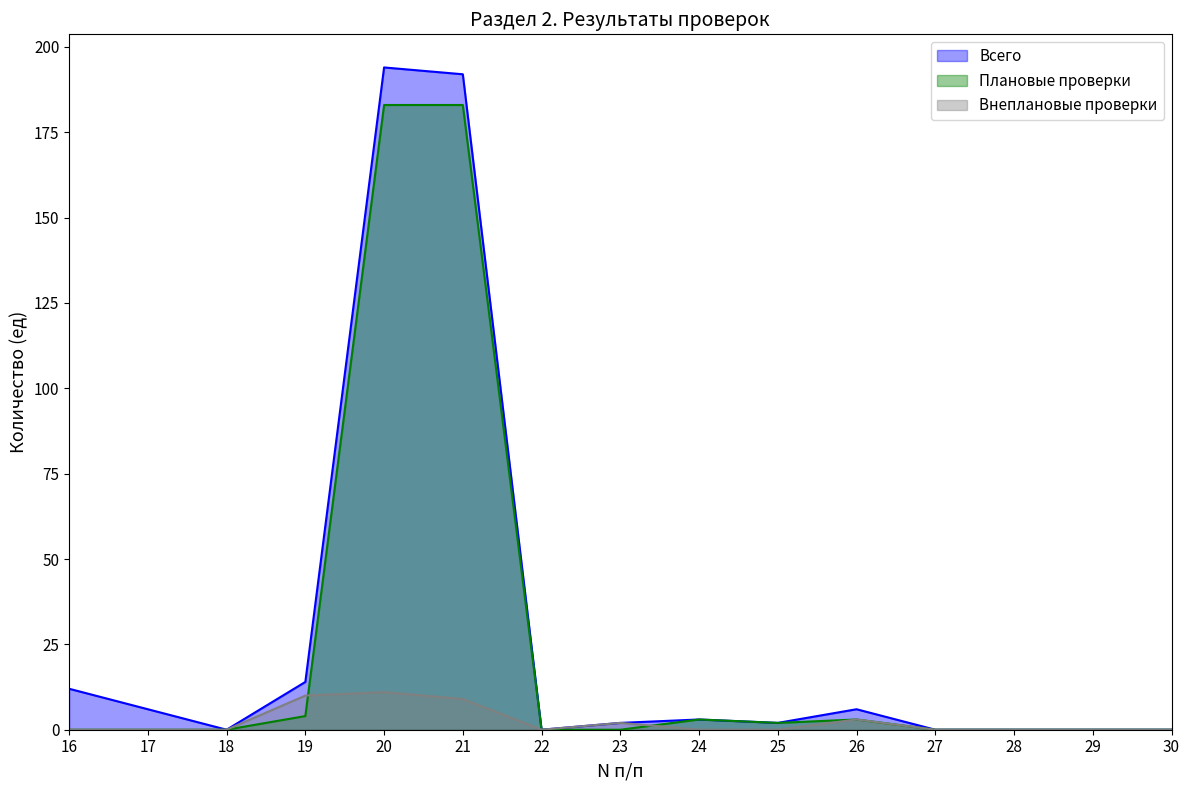

What is the sum of the Всего values at 26 and 28?

6